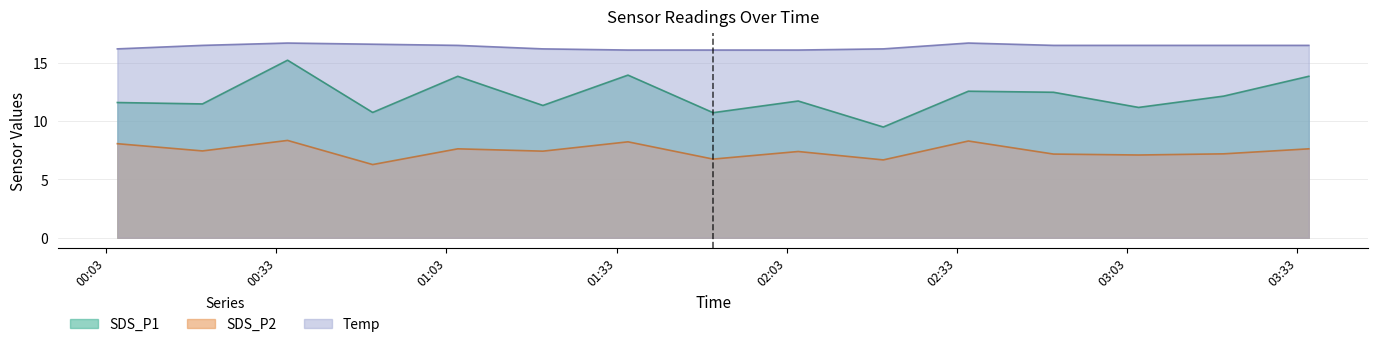

What is the difference between the highest and lowest values at 2022/08/31 00:50?

10.3